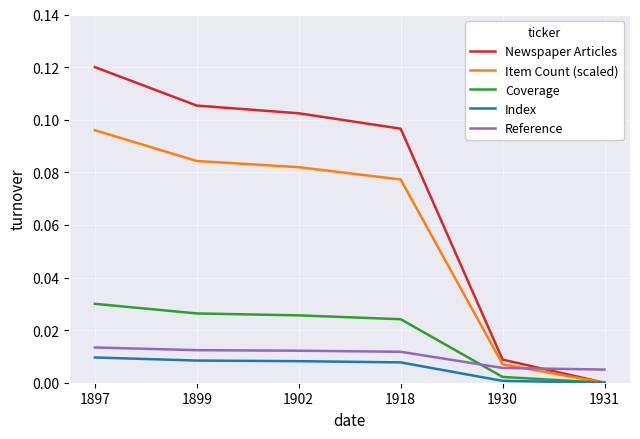

Which label corresponds to the largest value in the chart?

1897